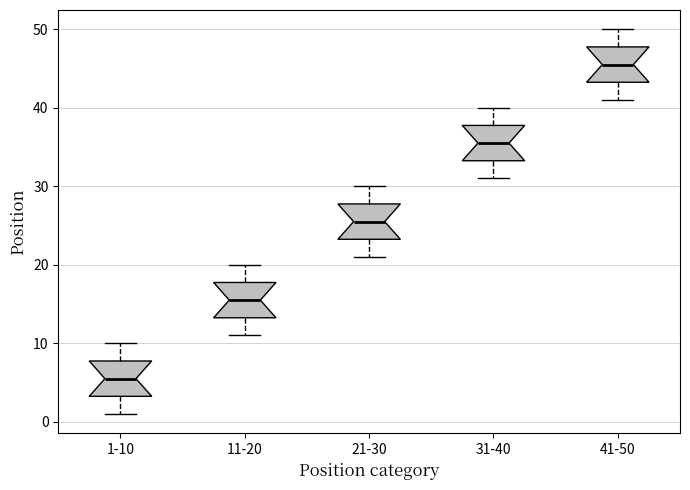

Where does the median line of the box for 21-30 sit on the y-axis? The values are not printed on the chart, so give them approximately, as read against the axis.

26